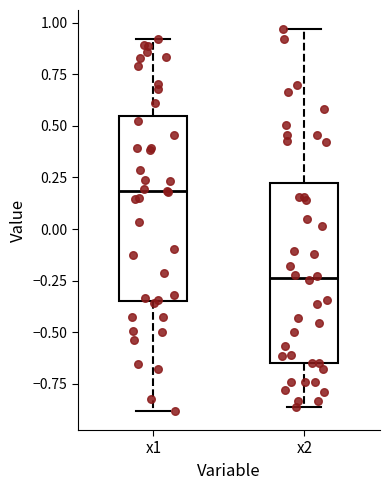

Where is the upper edge of the box for x2 on the y-axis? The values are not printed on the chart, so give them approximately, as read against the axis.

0.20